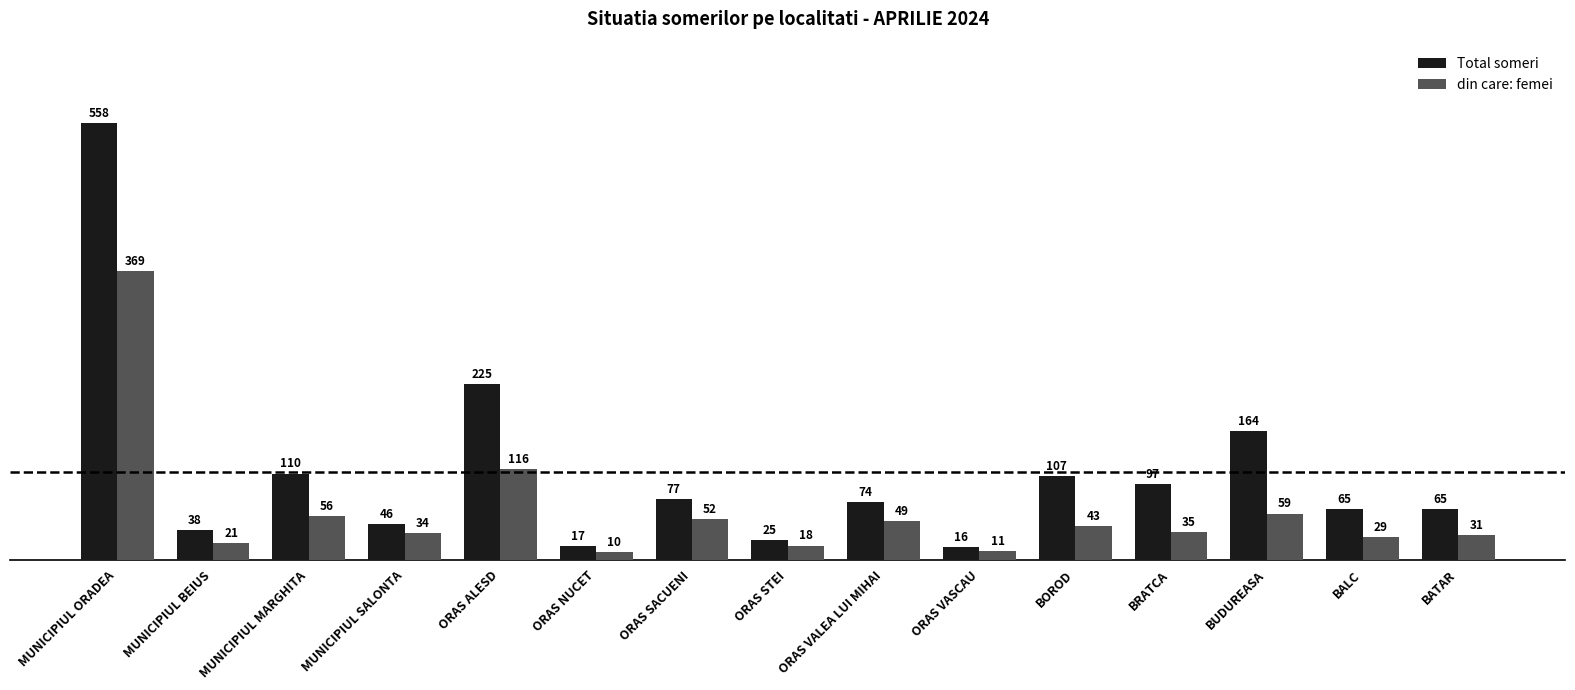

What is the label of the 9th bar from the right?

ORAS SACUENI